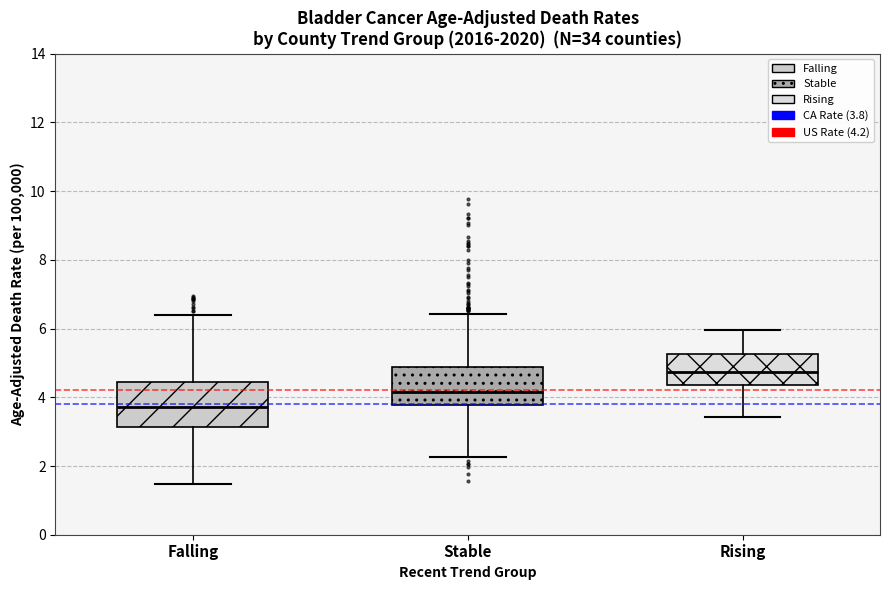

Reading left to right, read every box against the y-axis: the position of its median line, the range the box covers, and the ends of its whiskers. The values are not printed on the chart, so give them approximately, as read against the axis.

Falling: median 3.8, box 3.2 to 4.4, whiskers 1.4 to 6.4
Stable: median 4.2, box 3.8 to 4.8, whiskers 2.2 to 6.4
Rising: median 4.8, box 4.4 to 5.2, whiskers 3.4 to 6.0